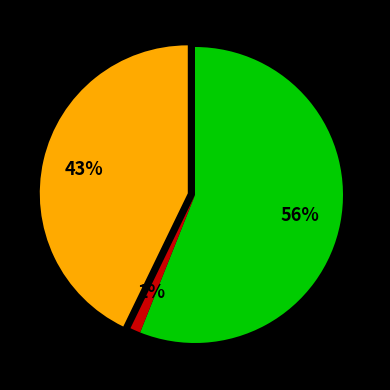

How many slices are in this pie chart?

3